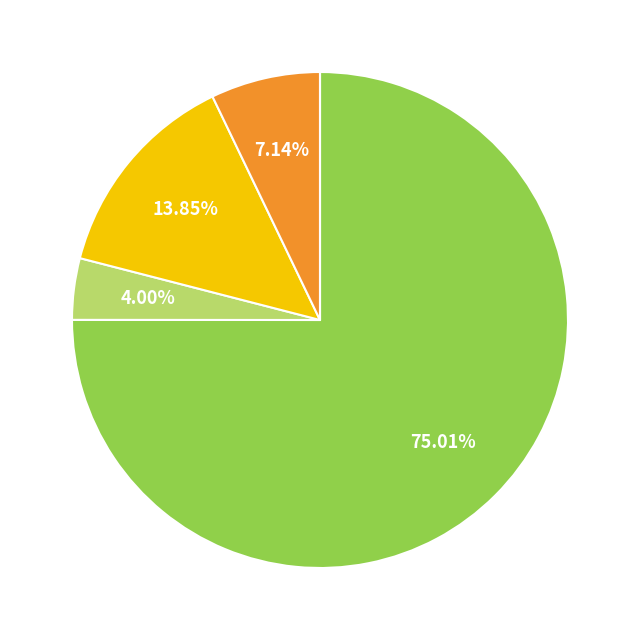

Does any single category account for the majority?

Yes